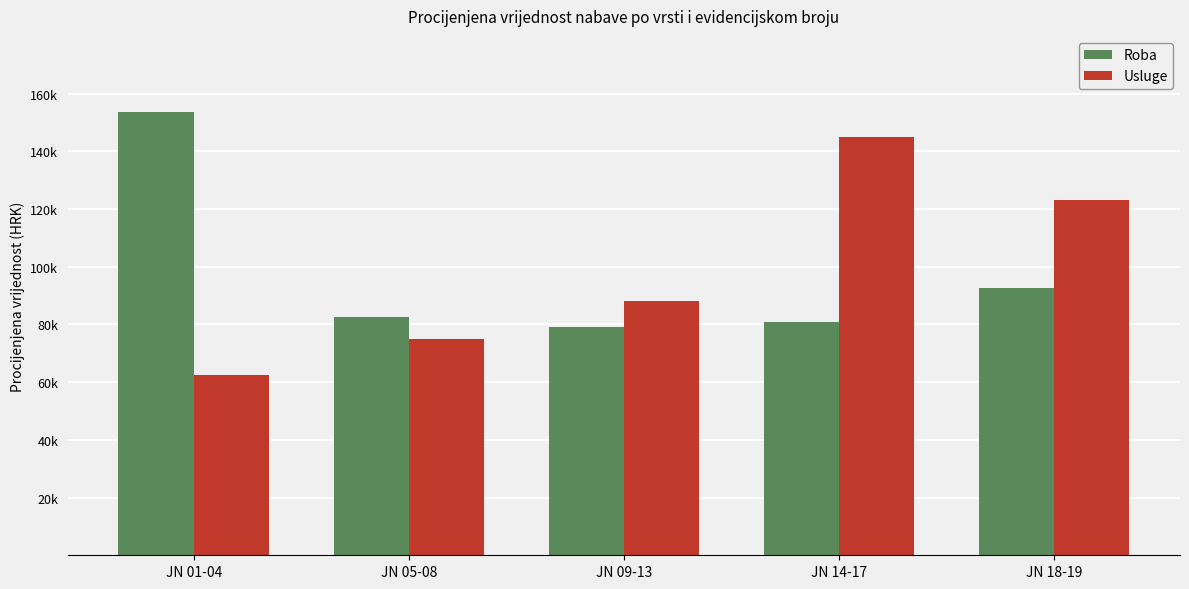

Are the bars horizontal?

No